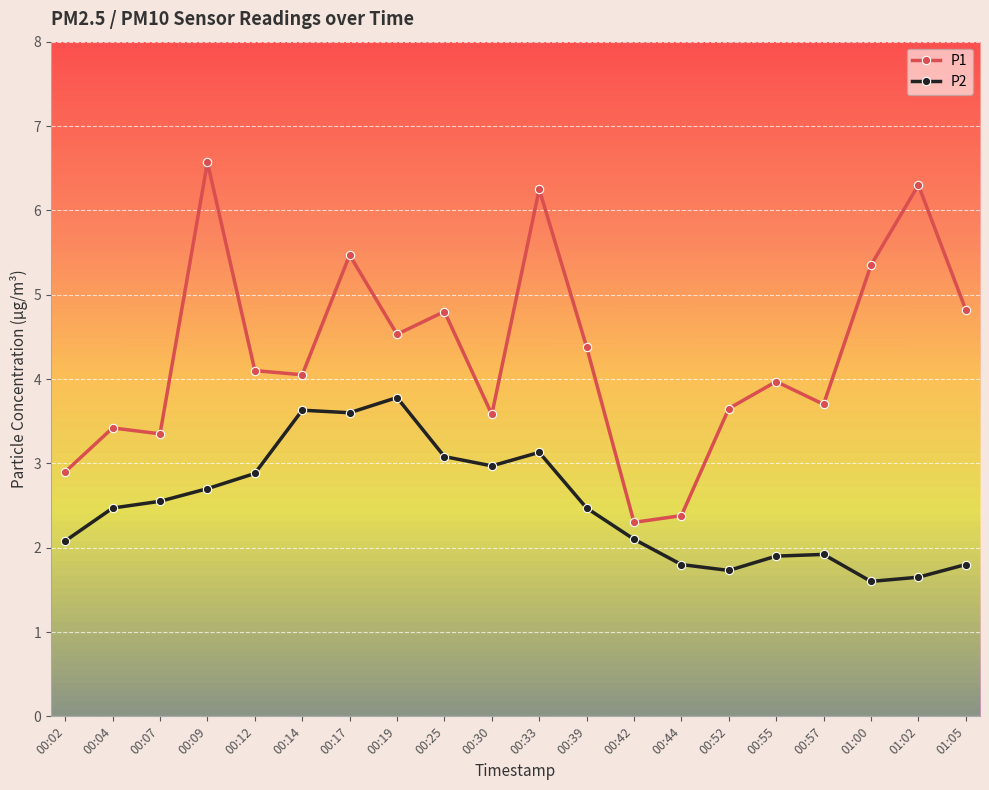

Which series has the largest total across all categories?

P1